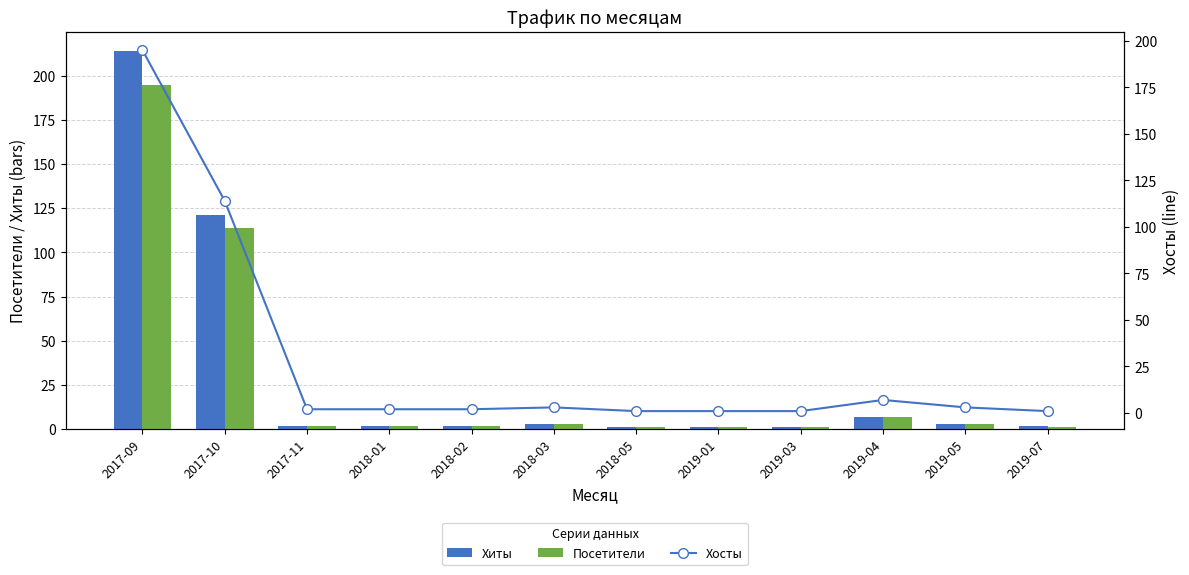

How many data points in Посетители are less than 2?

4